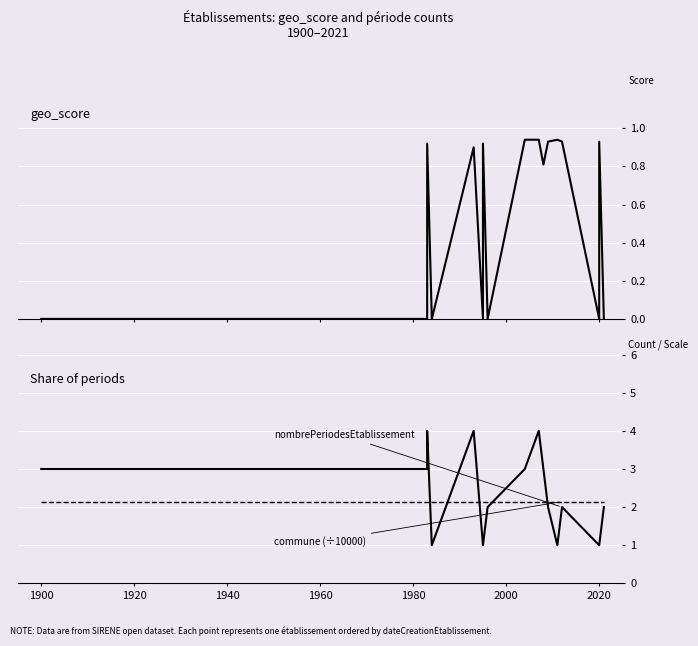

Which category has the lowest value across all series?

1900